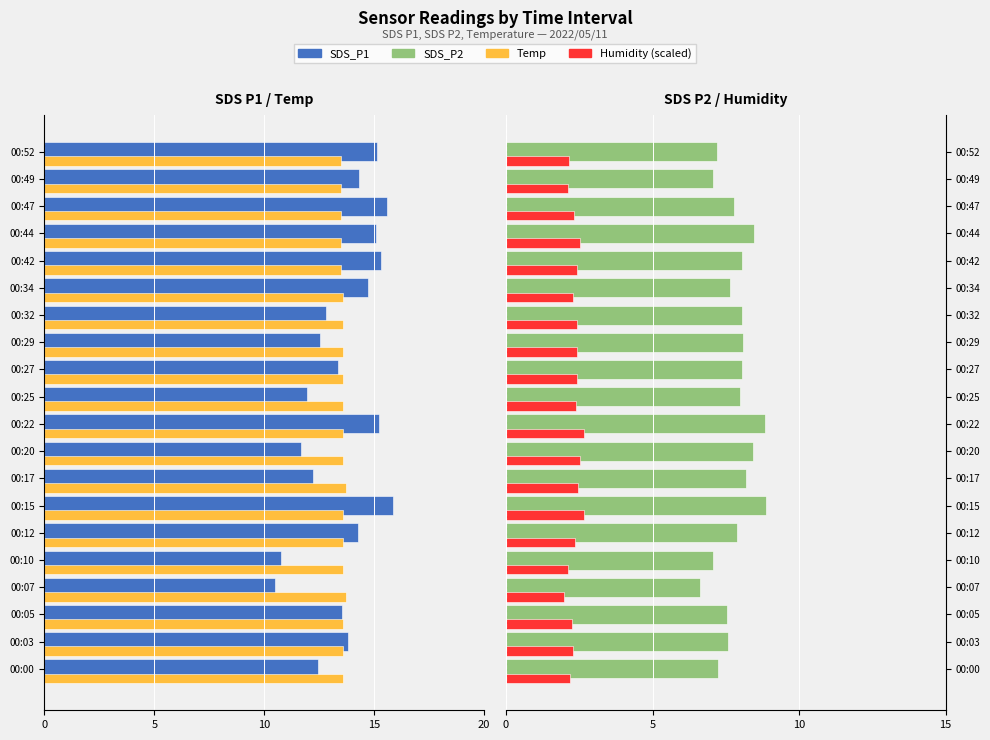

How many bars are there in each group?

4